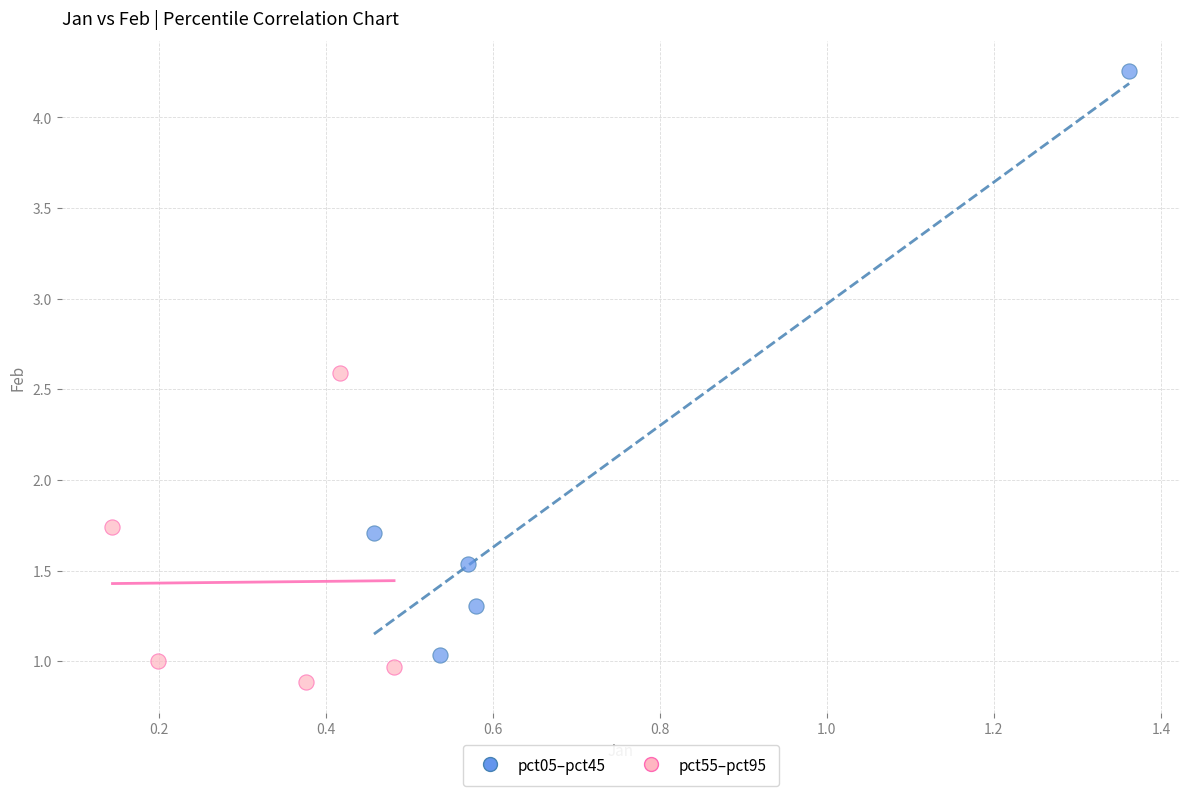

Which series contains the highest Y value?

pct05–pct45